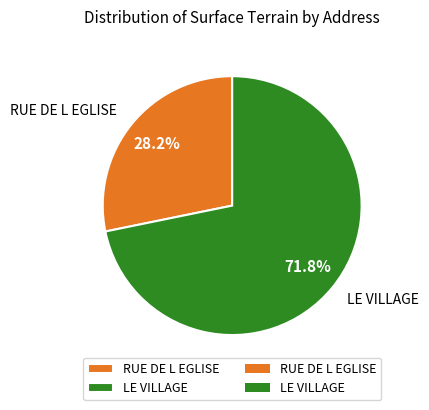

True or false: RUE DE L EGLISE accounts for 28% of the total.

True